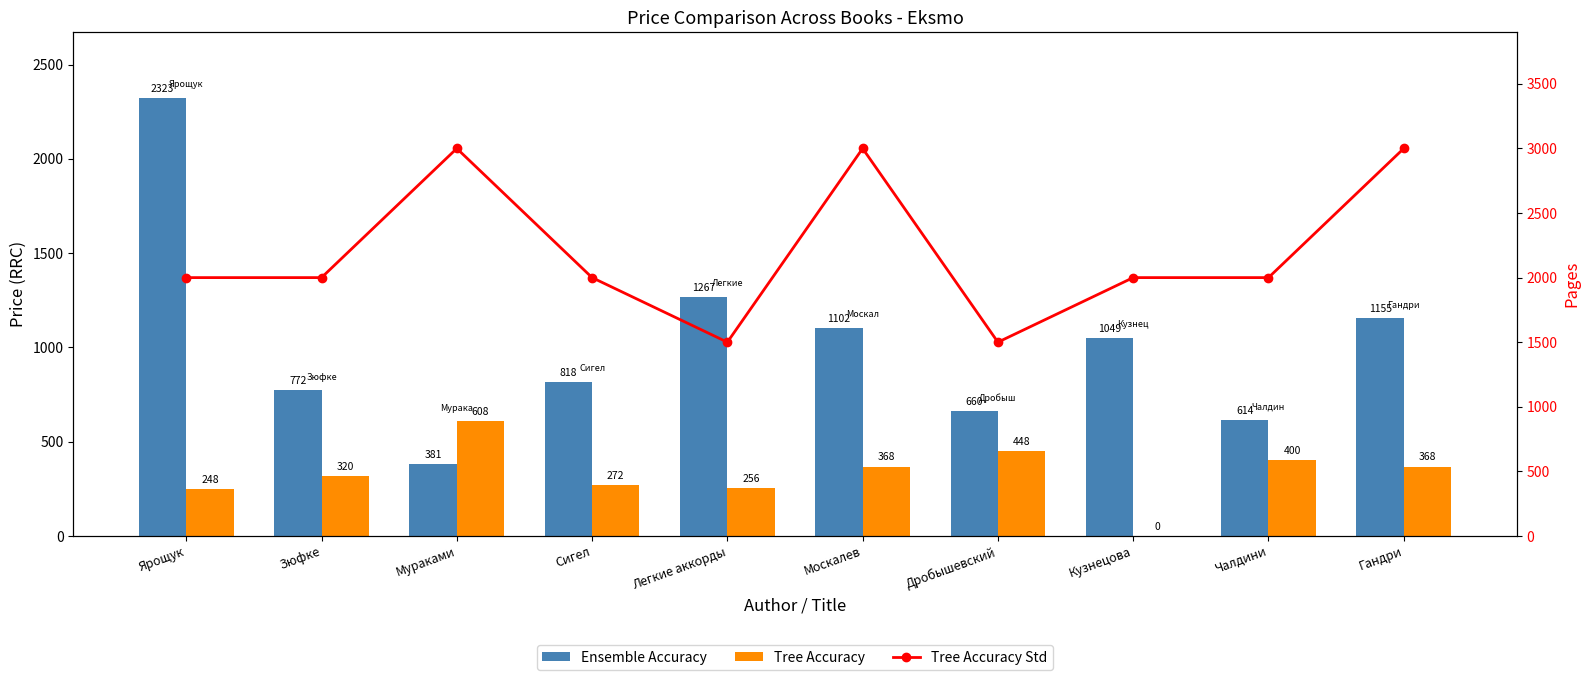

Which category has the highest value across all series?

Мураками